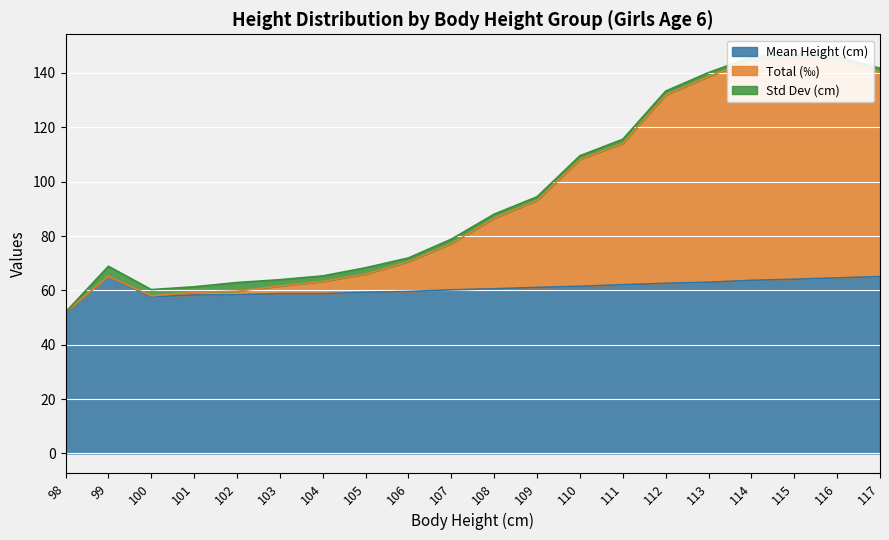

Which series changed the most between 105 and 107?

Total (‰)